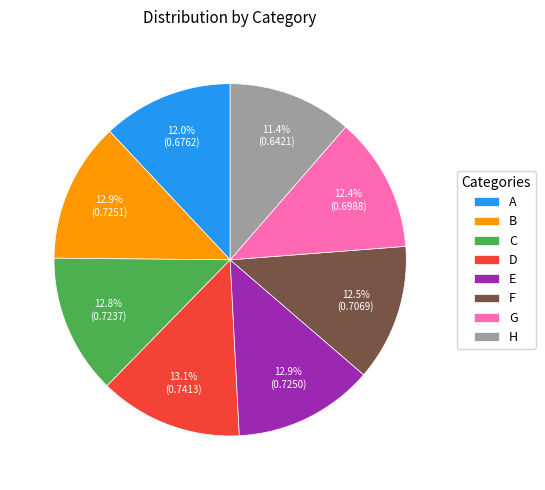

Combined, do D and H account for over 50%?

No